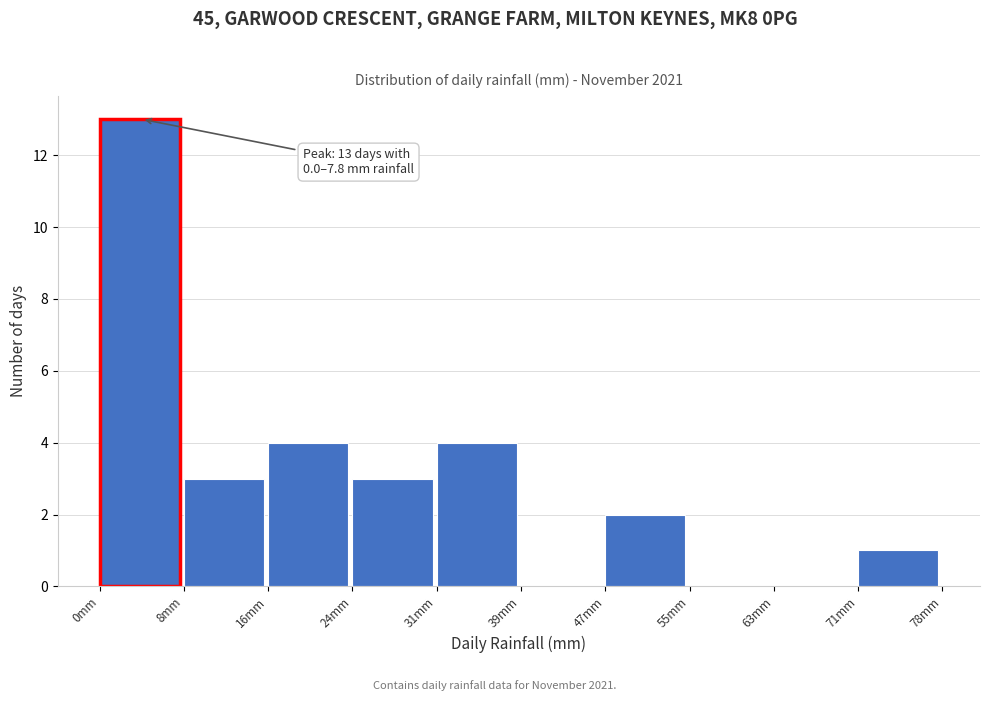

Over which range of the x-axis is the bar tallest?

0 to 8